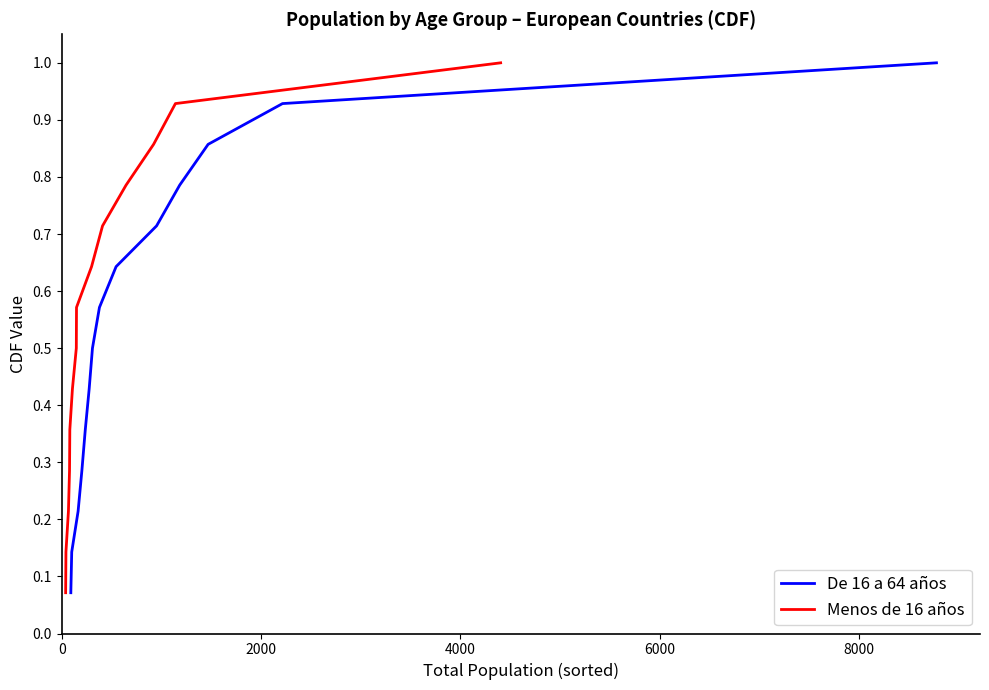

What is the sum of all Menos de 16 años values?

7.5